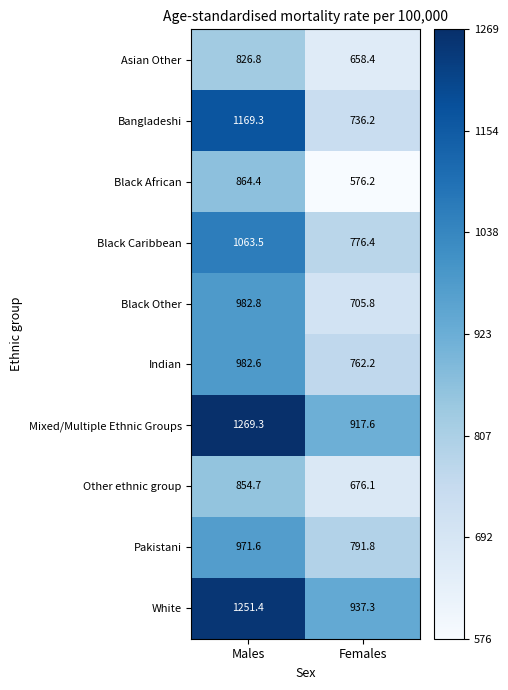

At which label does Asian Other first exceed 826?

Males